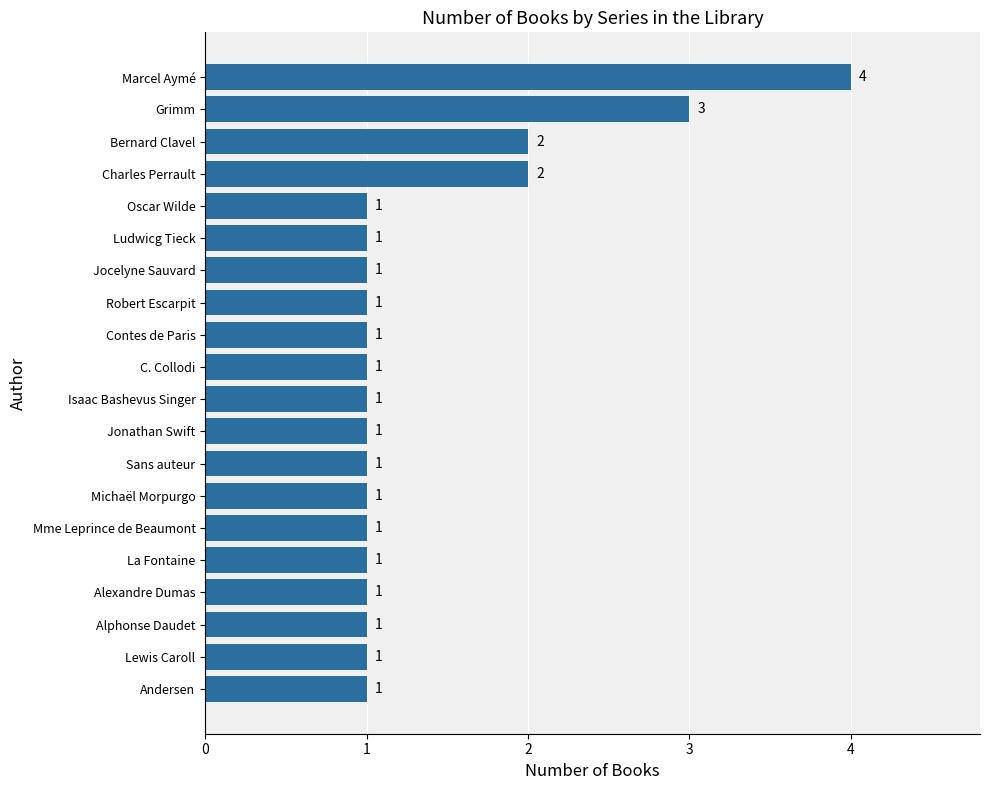

What is the difference between the maximum and minimum values?

3